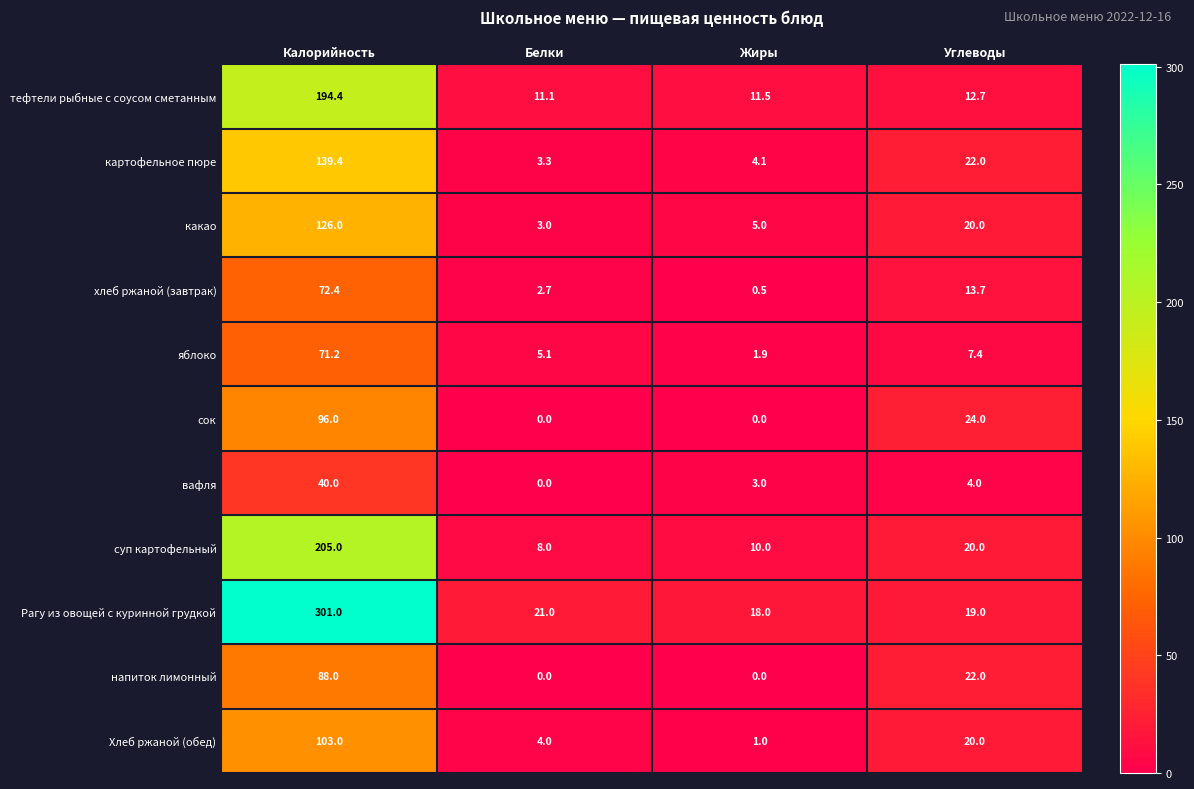

Which series has the widest spread of values?

Рагу из овощей с куринной грудкой